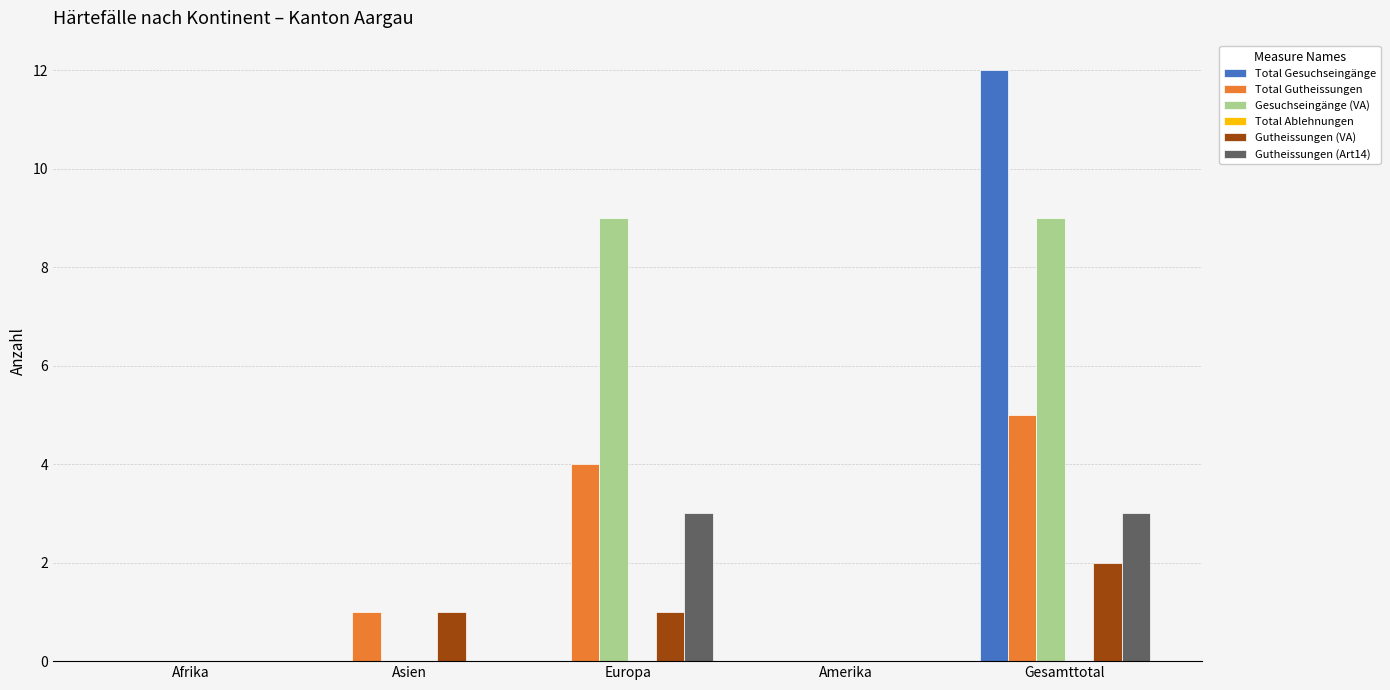

Reading left to right, what are all the values shown in this chart?

Total Gesuchseingänge: Afrika=0	Asien=0	Europa=0	Amerika=0	Gesamttotal=12
Total Gutheissungen: Afrika=0	Asien=1	Europa=4	Amerika=0	Gesamttotal=5
Gesuchseingänge (VA): Afrika=0	Asien=0	Europa=9	Amerika=0	Gesamttotal=9
Gutheissungen (VA): Afrika=0	Asien=1	Europa=1	Amerika=0	Gesamttotal=2
Gutheissungen (Art14): Afrika=0	Asien=0	Europa=3	Amerika=0	Gesamttotal=3